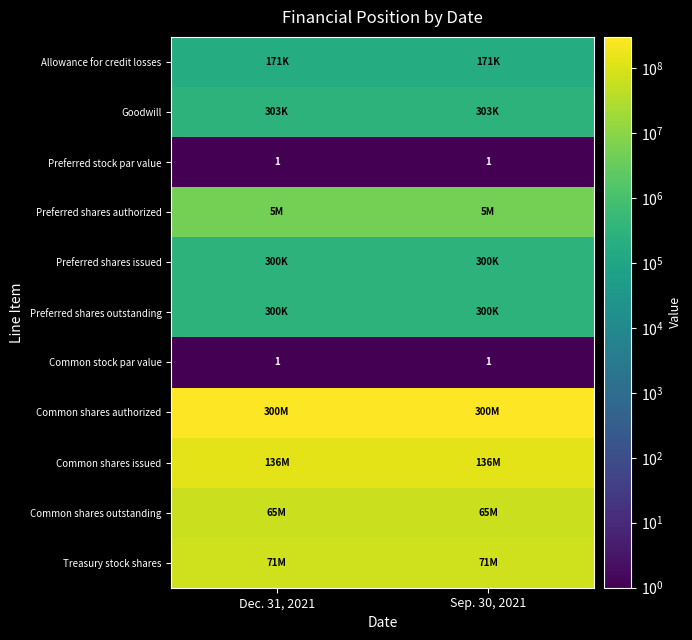

What is the total value across all series at Dec. 31, 2021?

578466546